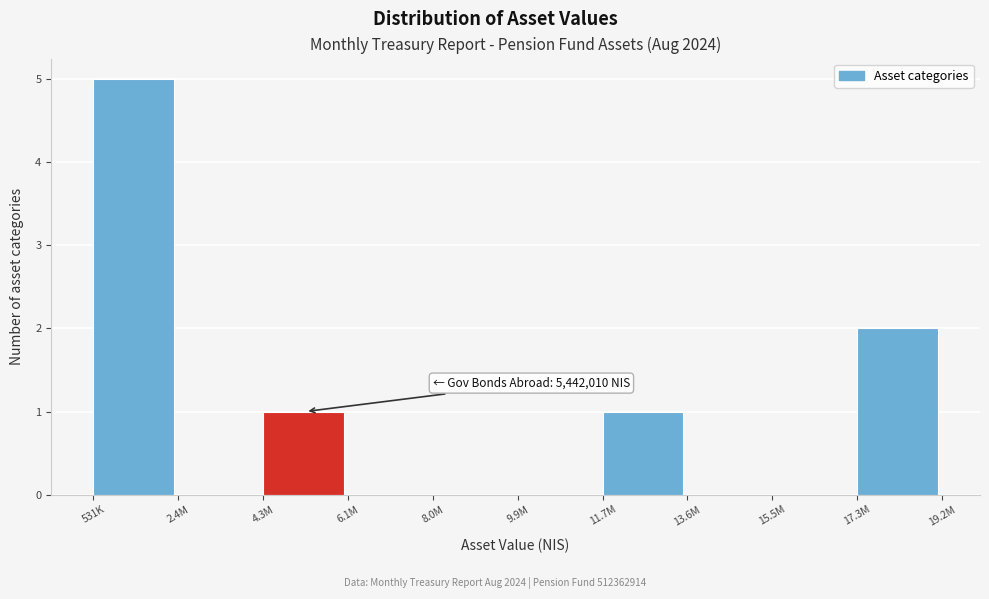

Reading left to right, transcribe all the data shown in this chart.

531K=5	2.4M=0	4.3M=1	6.1M=0	8.0M=0	9.9M=0	11.7M=1	13.6M=0	15.5M=0	17.3M=2